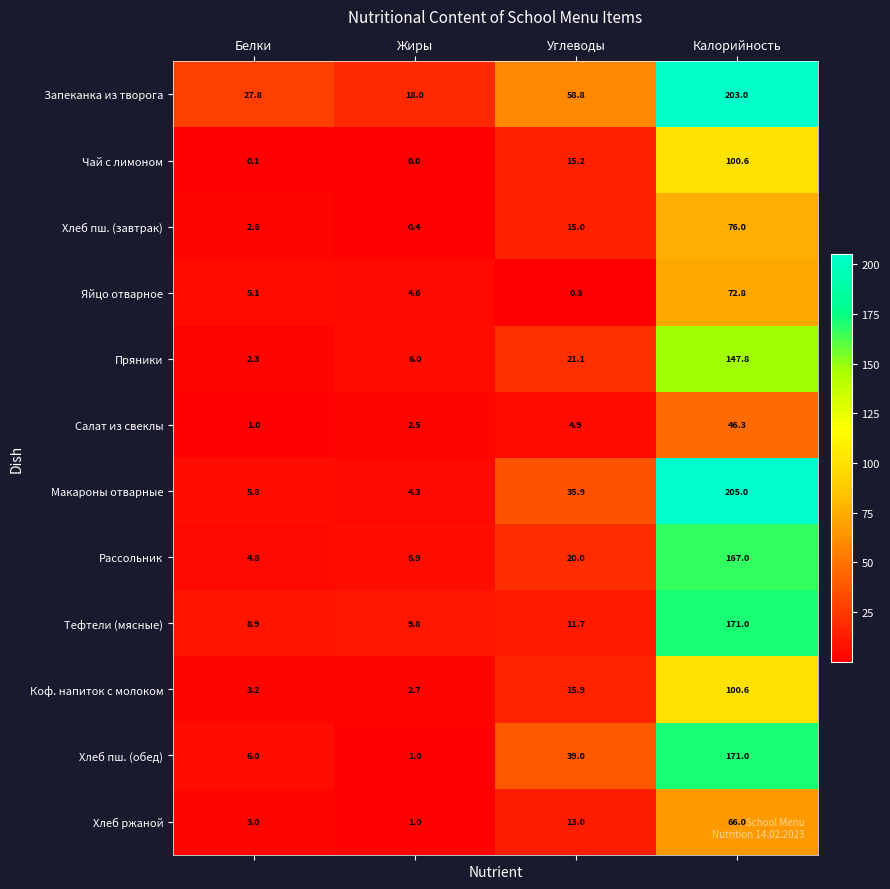

Which series has the largest range (max minus min)?

Макароны отварные